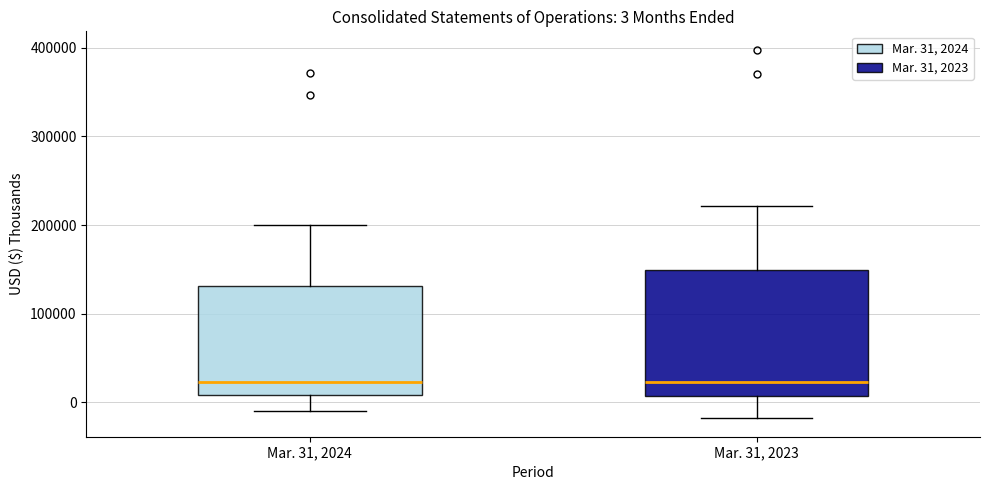

Comparing the boxes themselves (not the whiskers), which one is the tallest?

Mar. 31, 2023